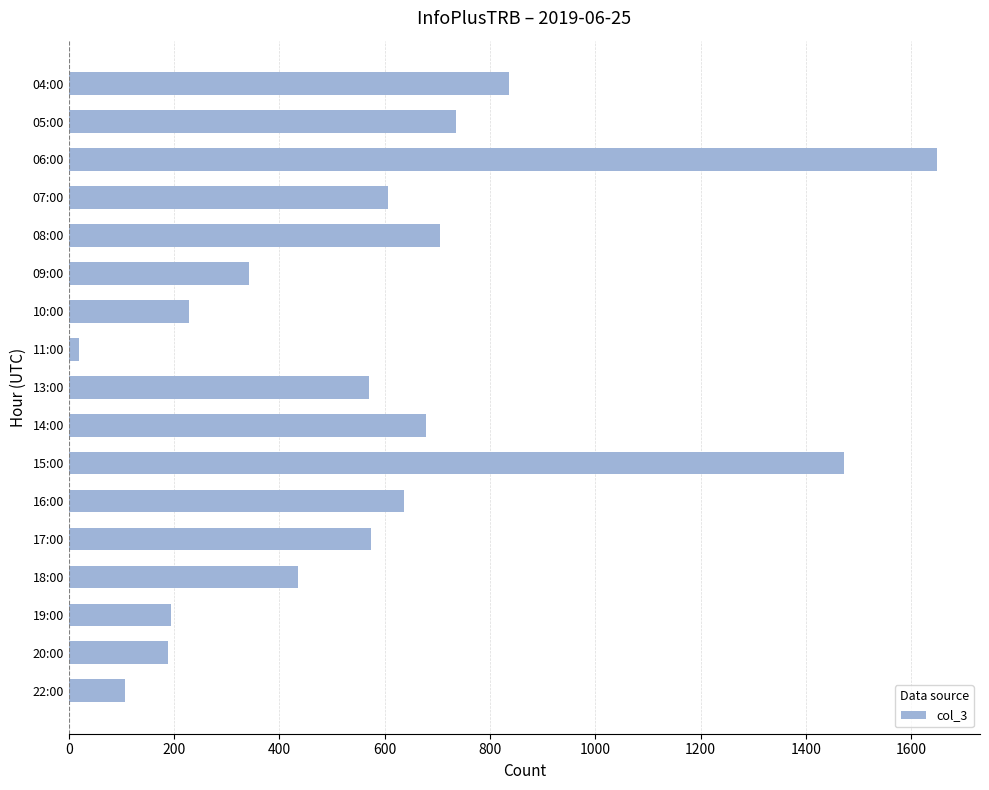

What is the label of the 10th bar from the top?

14:00